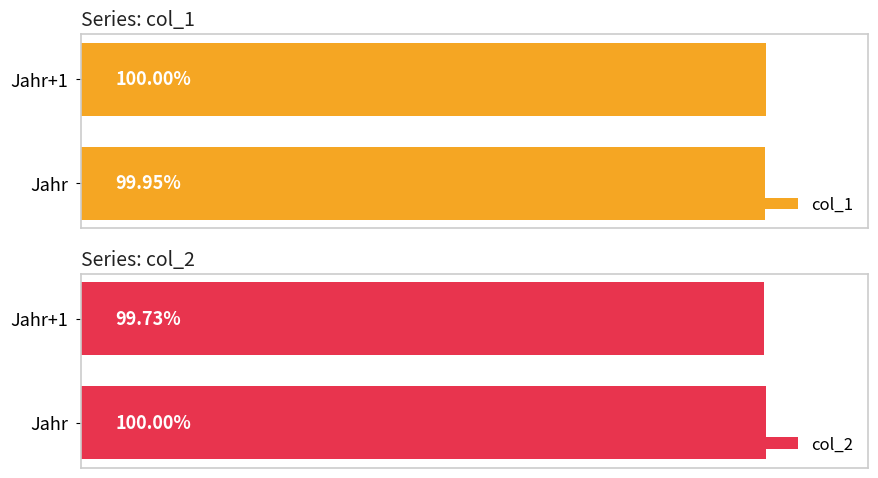

List the labels in order of col_2 value, largest first.

0, 1